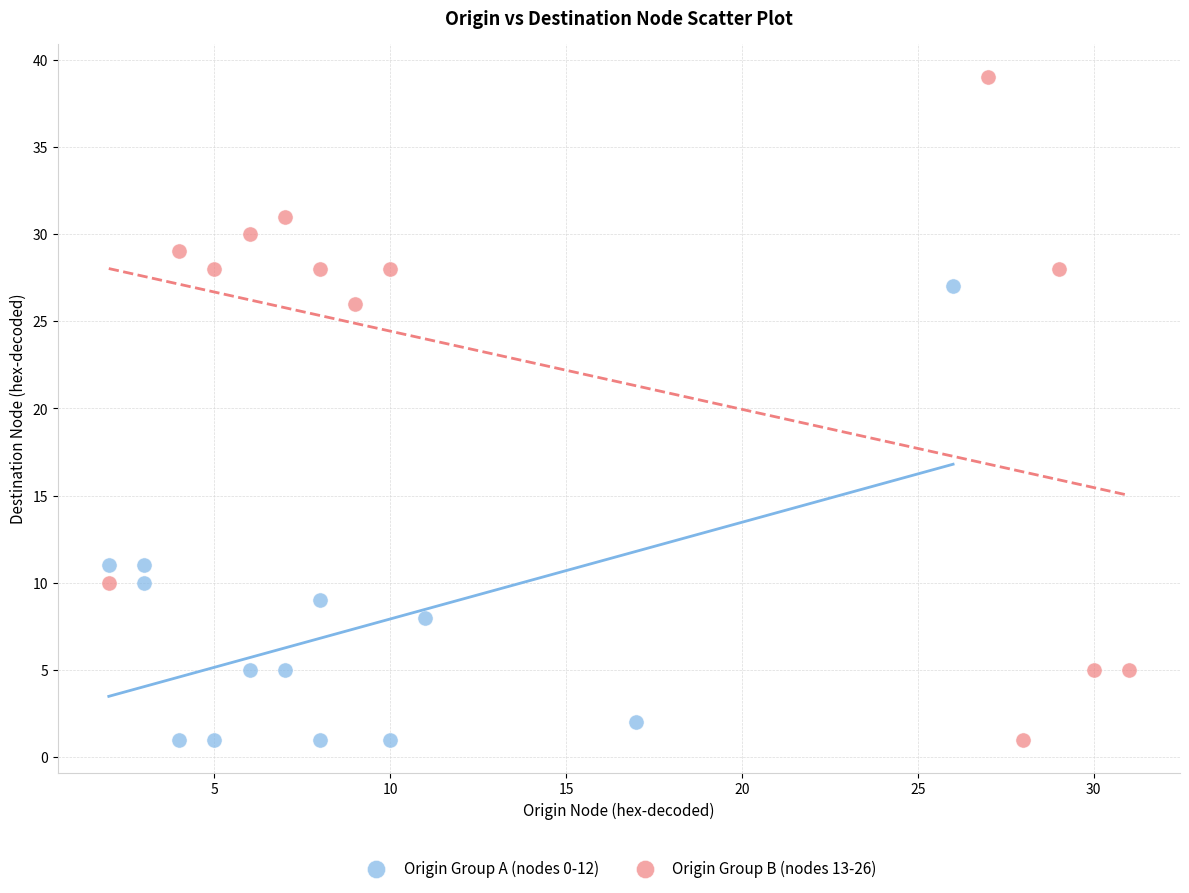

What are all the series names shown in the legend?

Origin Group A (nodes 0-12), Origin Group B (nodes 13-26)